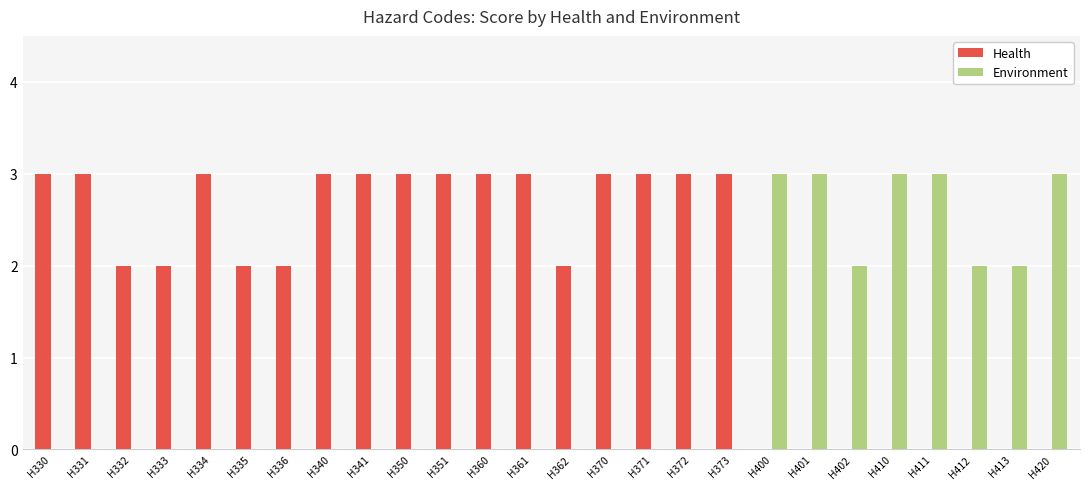

Which series has the largest total across all categories?

Health